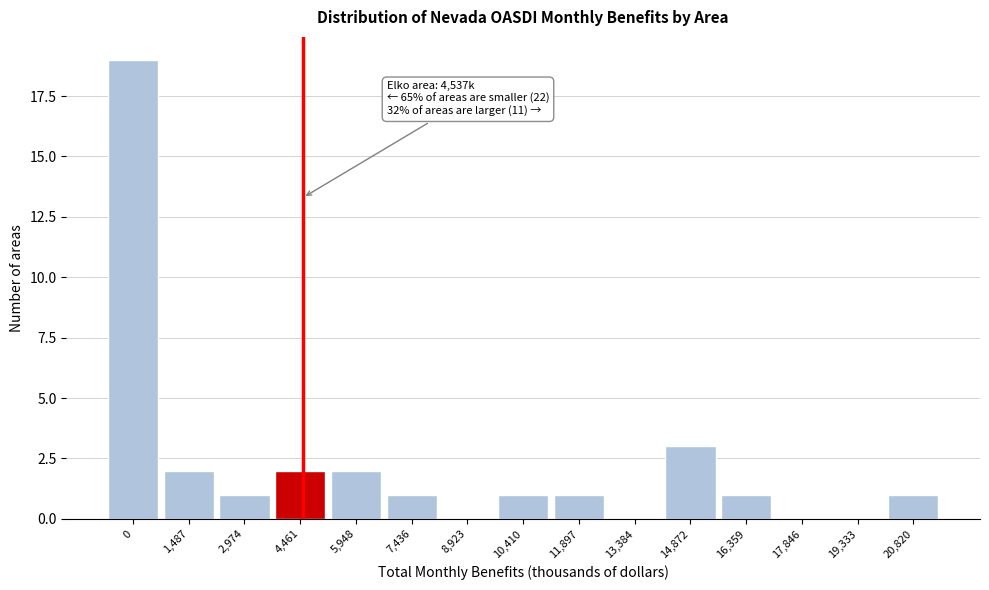

Reading left to right, what are all the values shown in this chart?

0=19	1,487=2	2,974=1	4,461=2	5,948=2	7,436=1	8,923=0	10,410=1	11,897=1	13,384=0	14,872=3	16,359=1	17,846=0	19,333=0	20,820=1